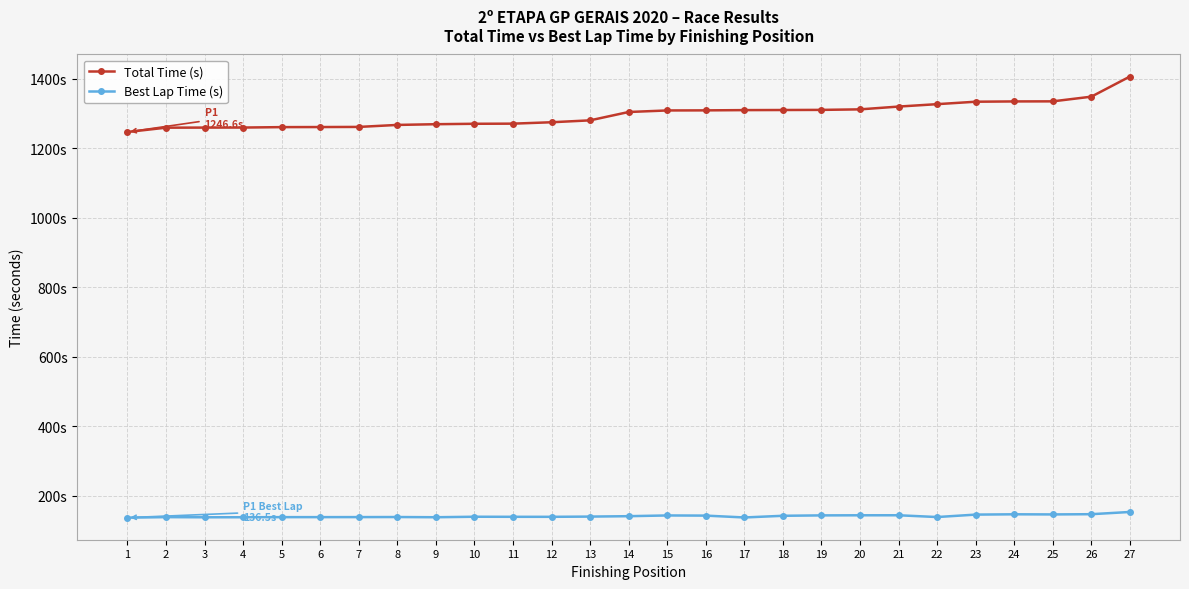

Does the chart have visible grid lines?

Yes